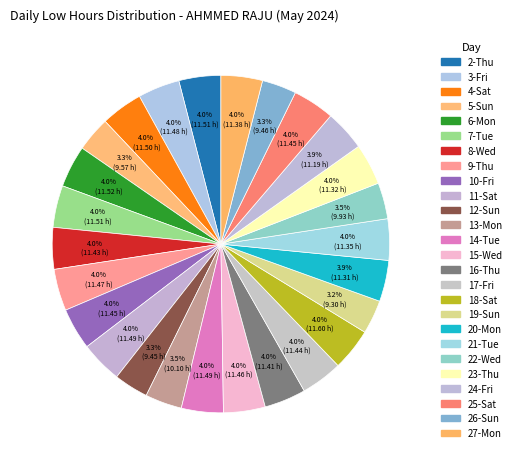

Count the number of slices in the pie.

26